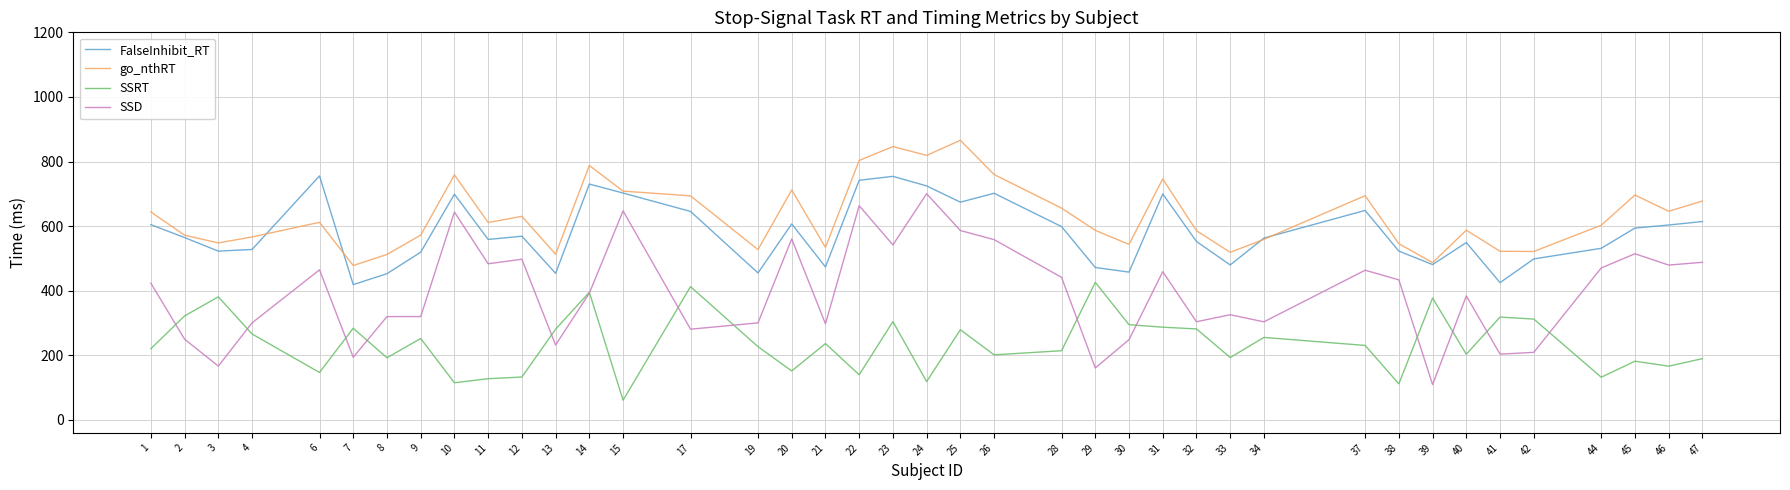

What is the total value across all series at 23?

2447.0